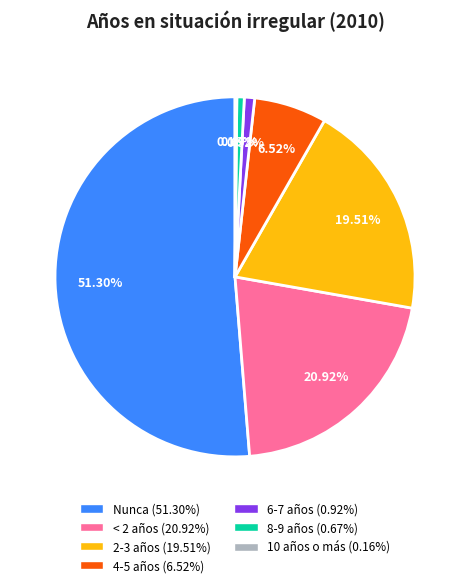

Does 8-9 años account for over 50% of the chart?

No